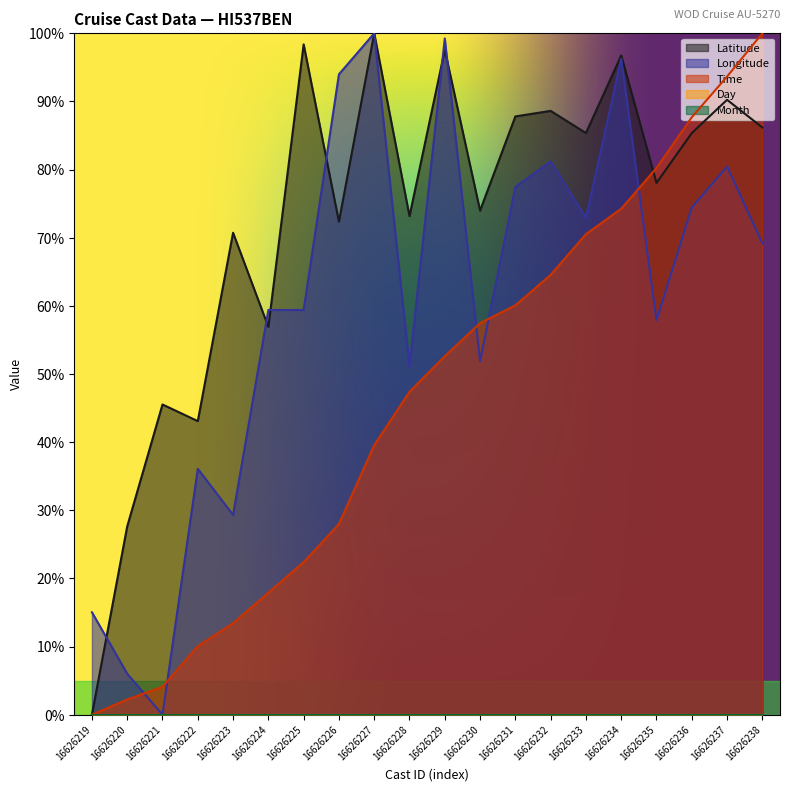

Reading left to right, what are all the values shown in this chart?

Latitude: 0.0	27.6	45.5	43.1	70.7	56.9	98.4	72.4	100.0	73.2	97.6	74.0	87.8	88.6	85.4	96.7	78.0	85.4	90.2	86.2
Longitude: 15.0	6.0	0.0	36.1	29.3	59.4	59.4	94.0	100.0	51.1	99.2	51.9	77.4	81.2	72.9	96.2	57.9	74.4	80.5	69.2
Time: 0.0	2.2	4.1	10.1	13.4	17.9	22.4	28.0	39.6	47.4	52.6	57.5	60.1	64.6	70.5	74.3	80.2	87.7	93.7	100.0